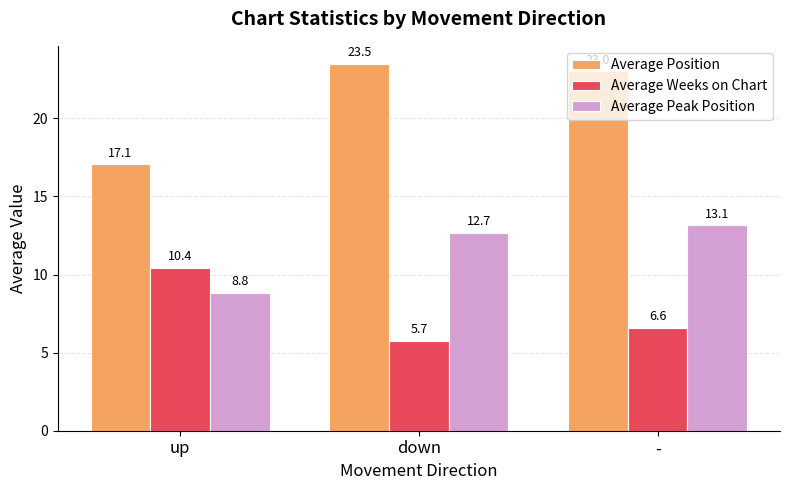

At which label does Average Weeks on Chart reach its peak?

up